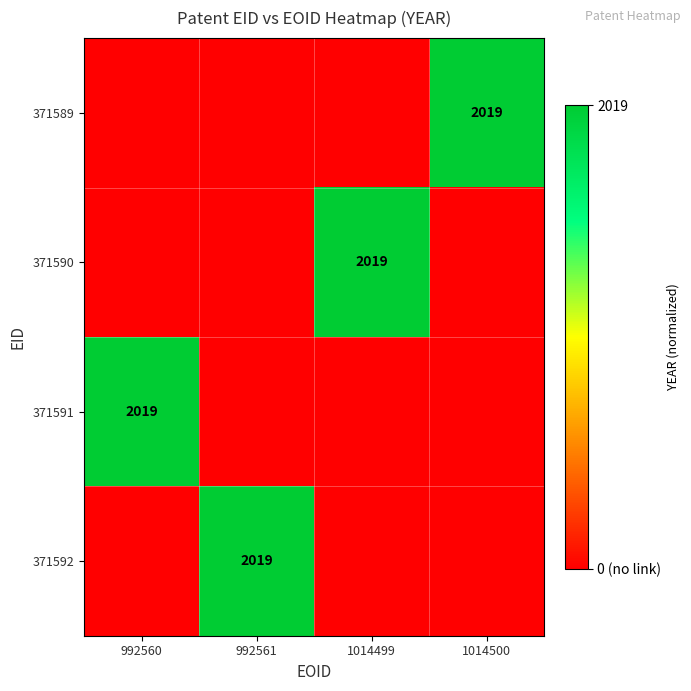

True or false: 371590 has a value of 1049 at 1014499.

False